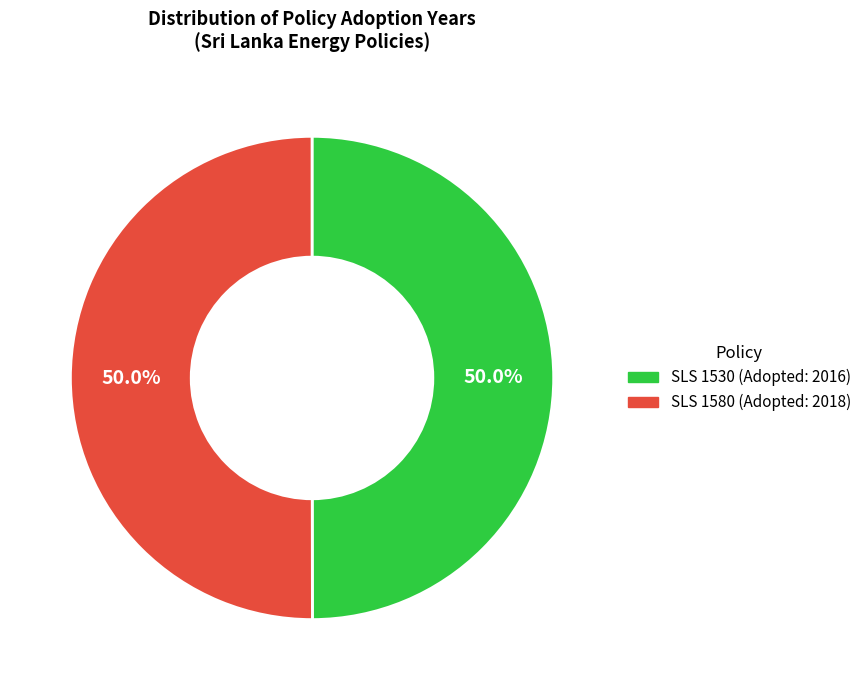

What is the total percentage of SLS 1580 (Adopted: 2018) and SLS 1530 (Adopted: 2016)?

100.0%